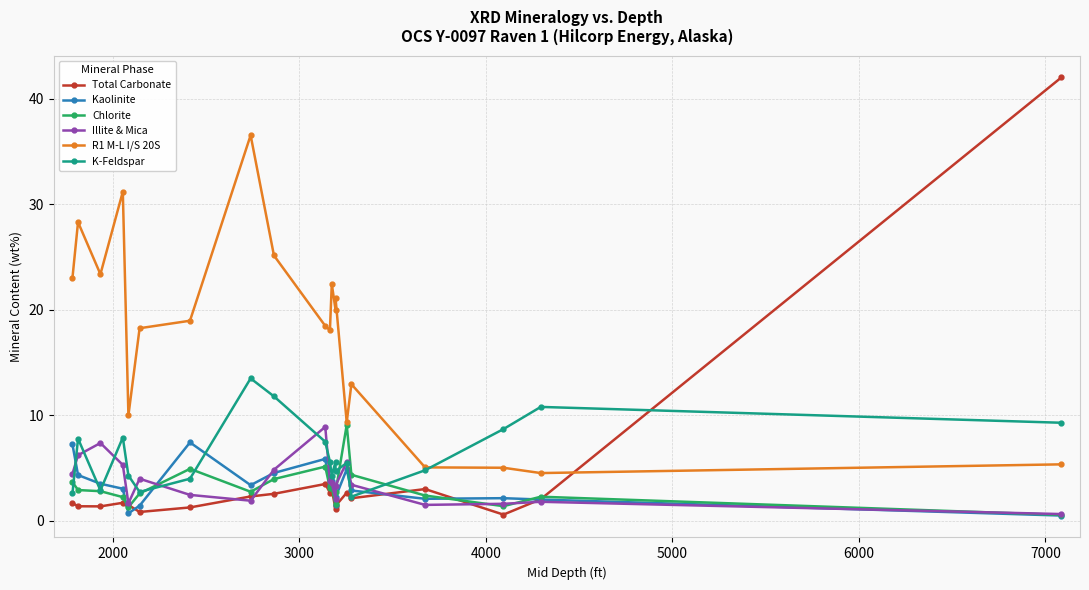

What is the highest value of the Chlorite series?

9.1